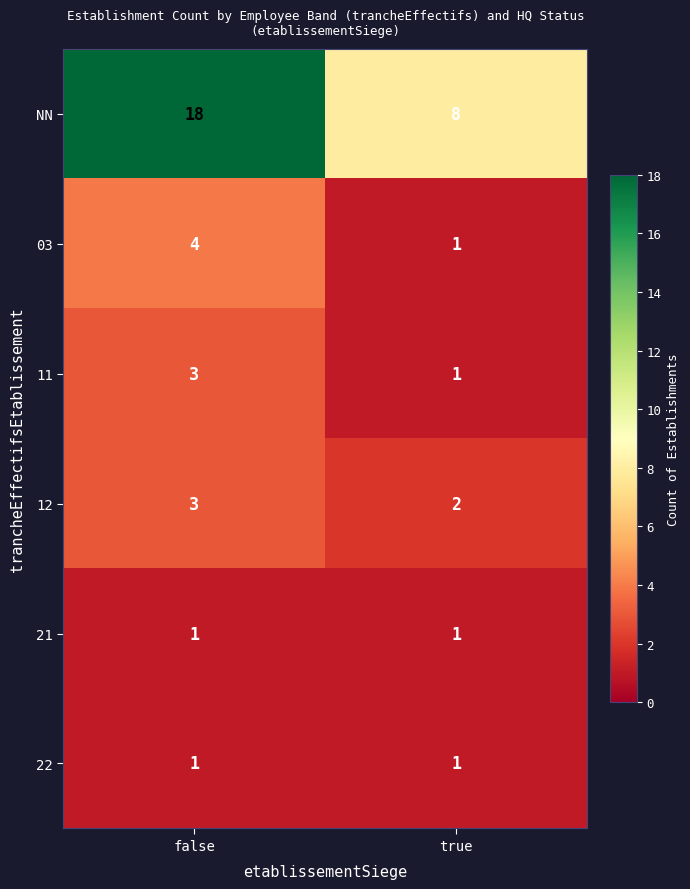

Which series has the largest total across all categories?

NN